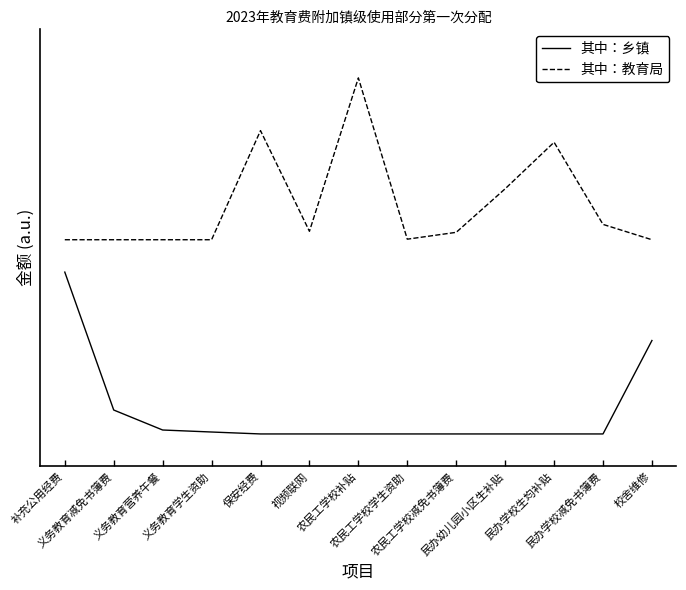

What position from the right is 补充公用经费?

13